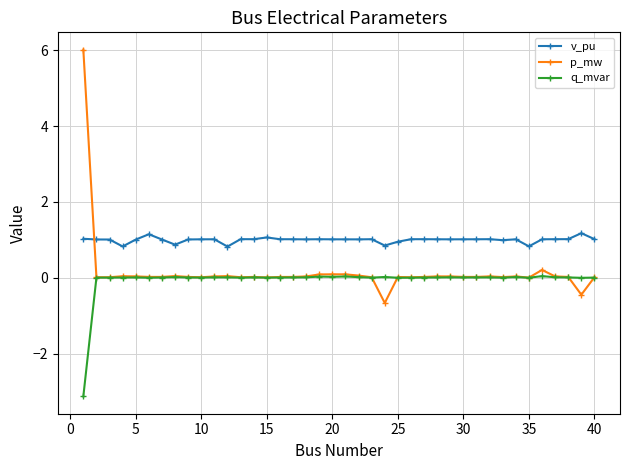

True or false: p_mw has more than 0 points higher than both neighbors.

True